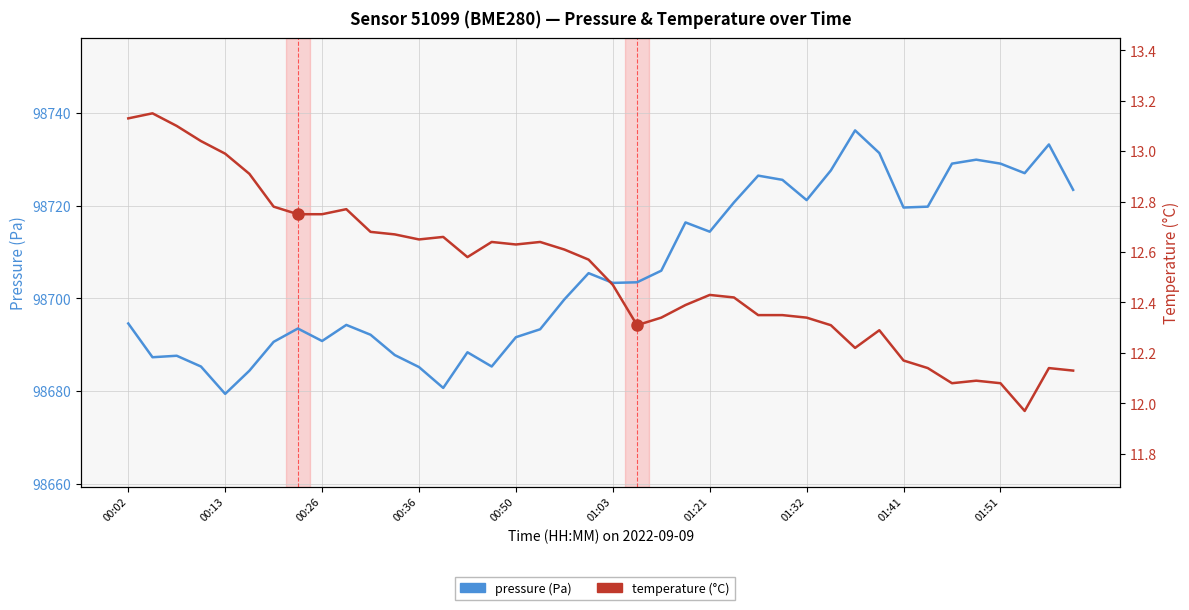

What value does the temperature (°C) series have at 17?

12.6